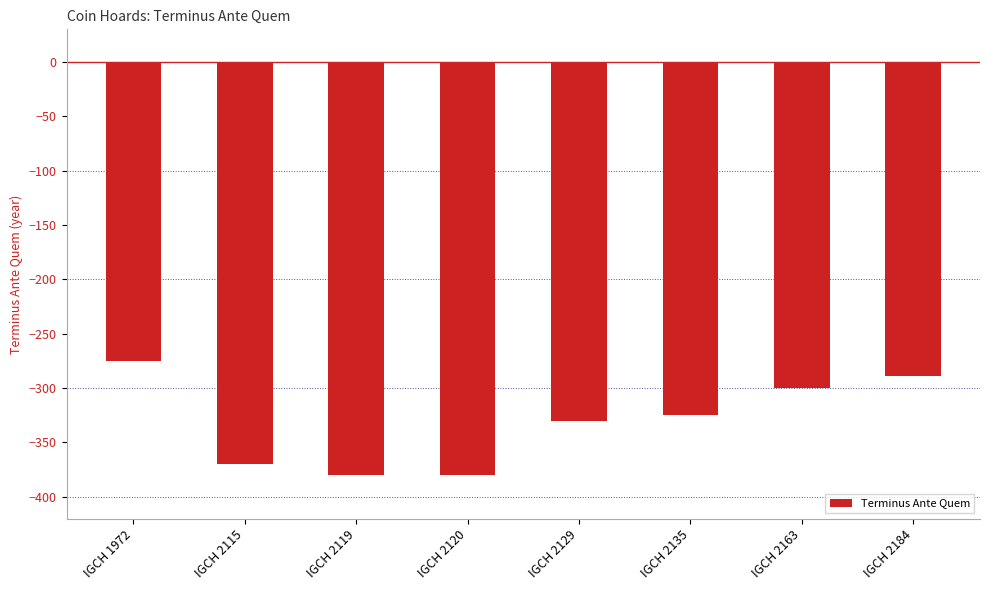

The value at IGCH 2120 is -380. True or false?

True